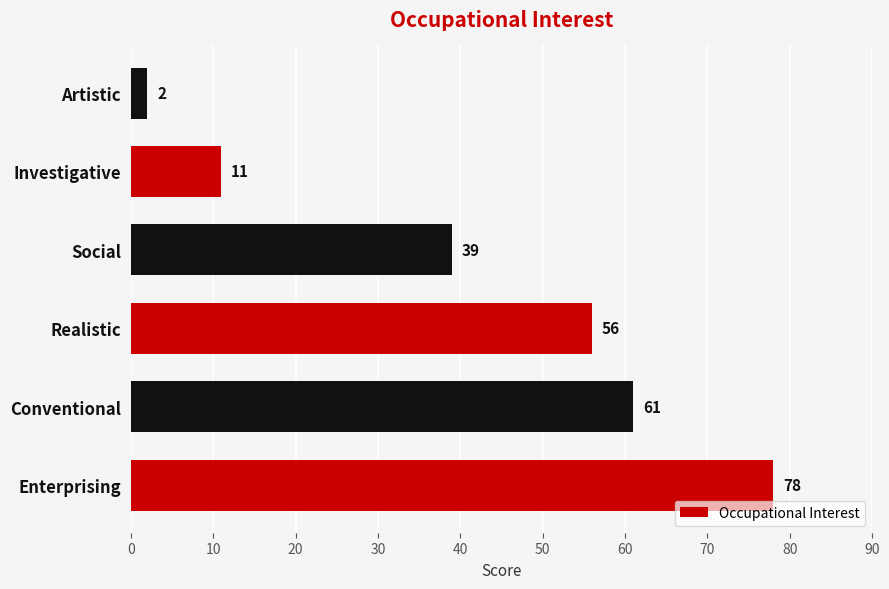

What is the greatest value displayed?

78